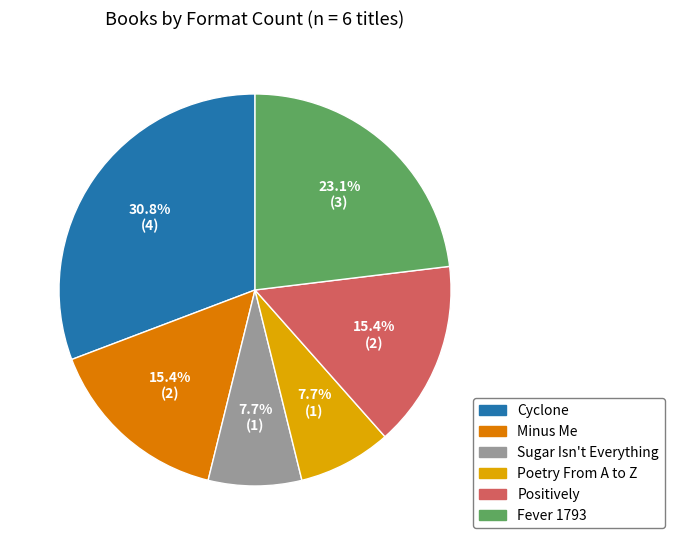

Do Positively and Cyclone together represent more than half of the pie?

No